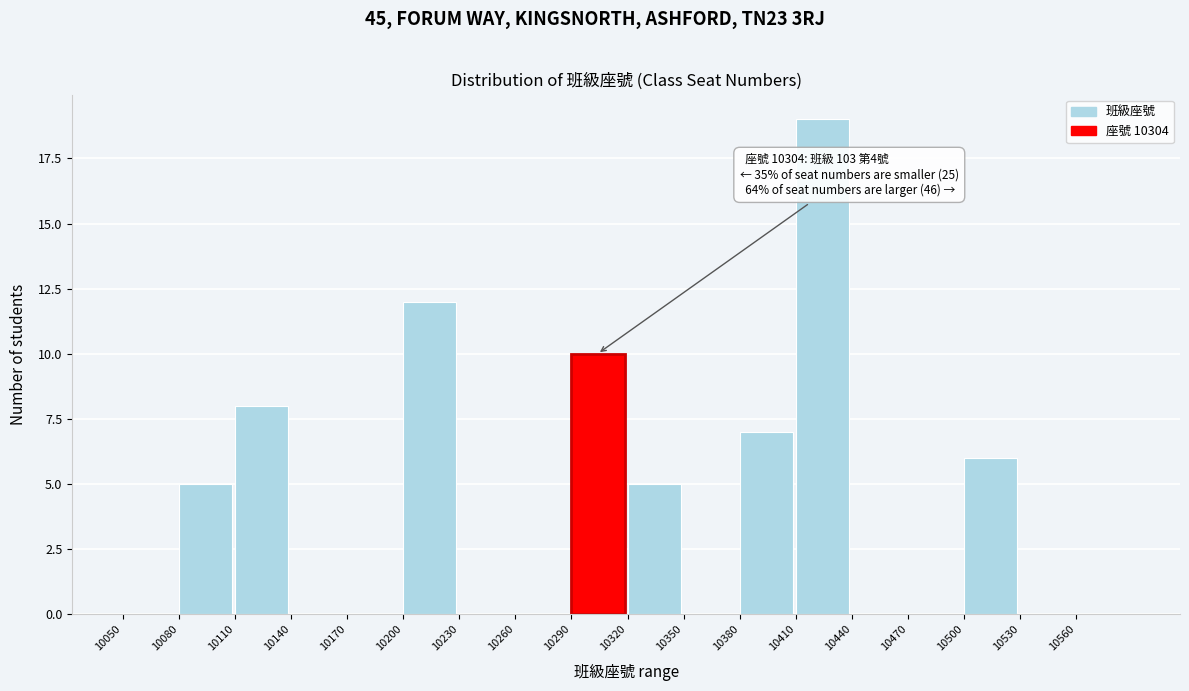

Over which range of the x-axis is the bar tallest?

10410 to 10440